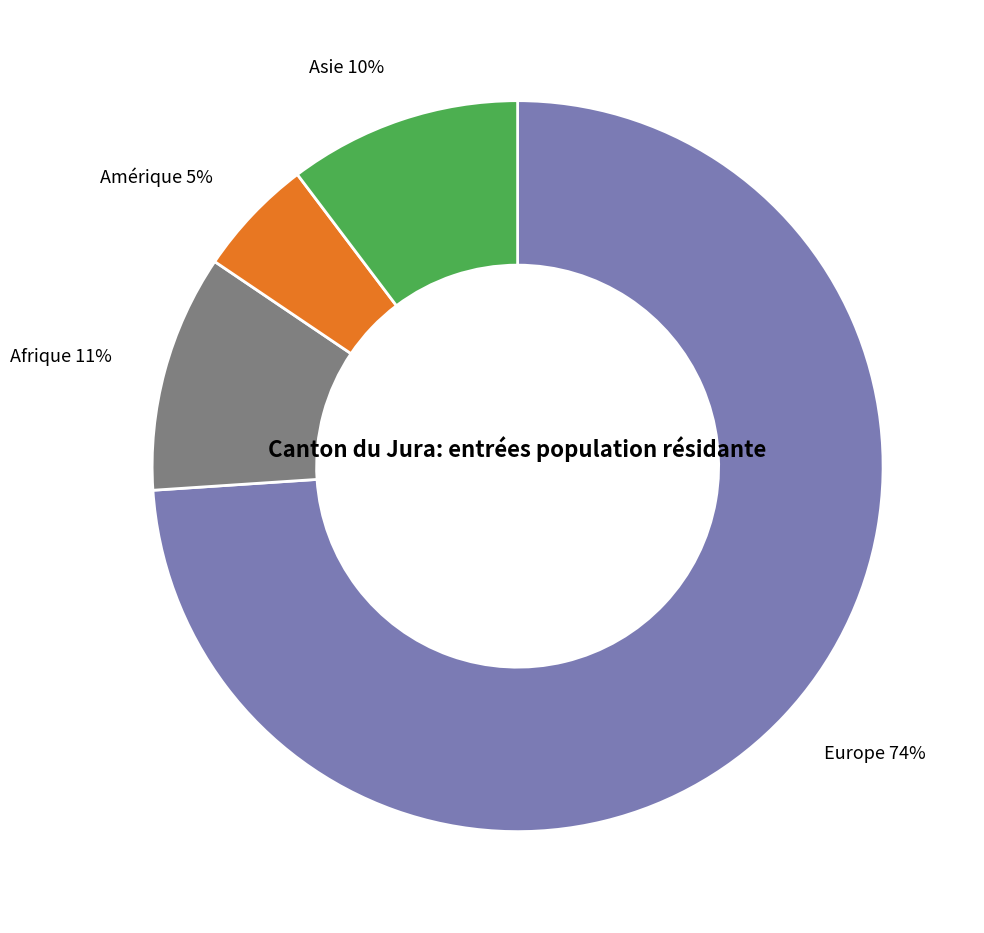

To the nearest percent, what is the difference between the largest and smallest slice percentages?

69%